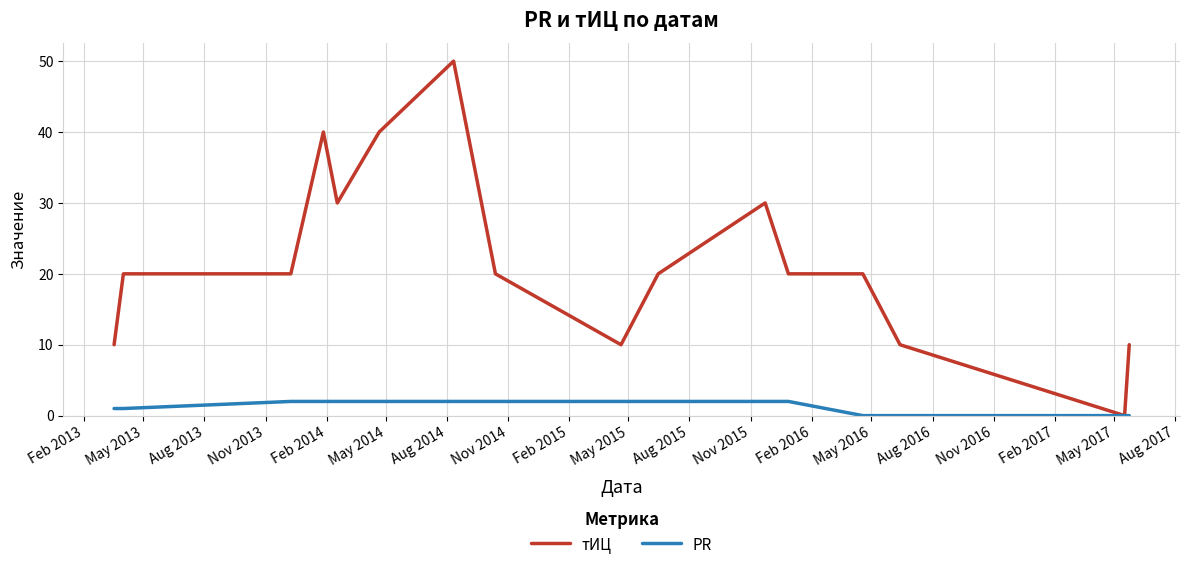

What is the greatest value displayed?

50